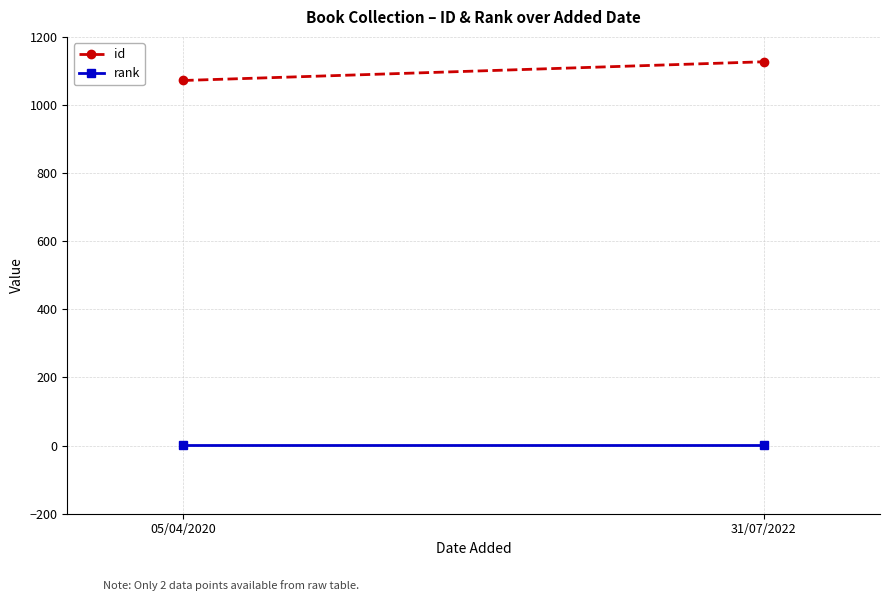

What is the sum of the rank values at 31/07/2022 and 05/04/2020?

2